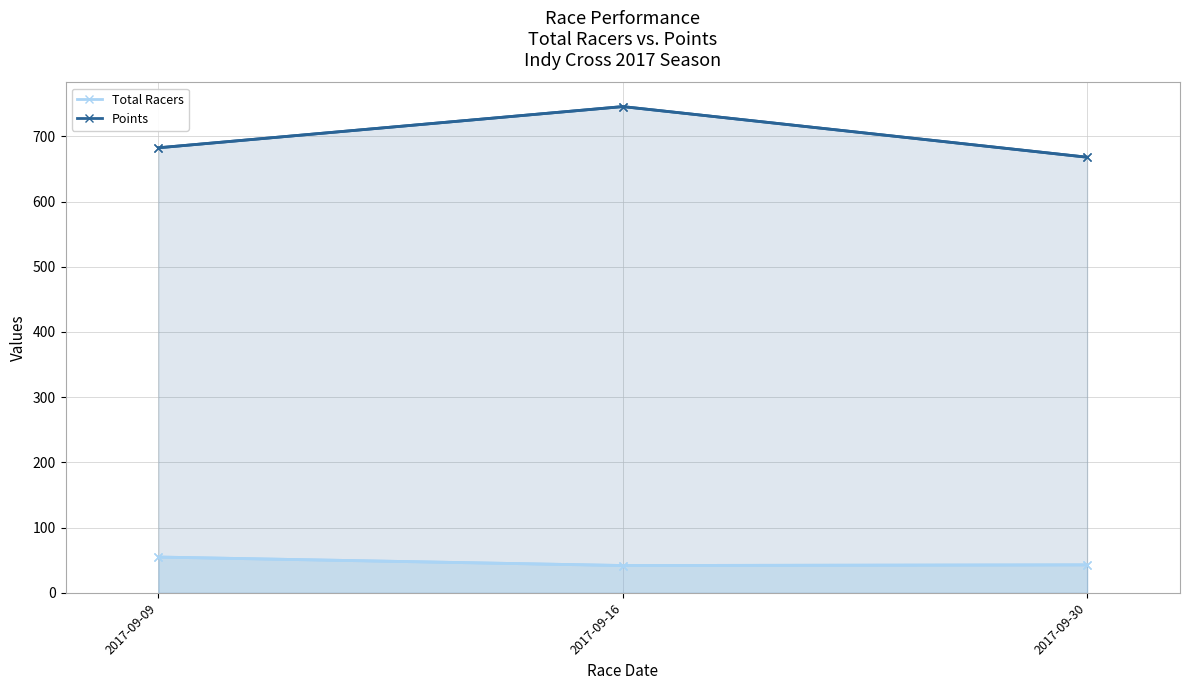

Reading right to left, list all the values displayed in this chart.

Total Racers: 2017-09-30=43.0	2017-09-16=42.0	2017-09-09=55.0
Points: 2017-09-30=667.9	2017-09-16=745.5	2017-09-09=682.4